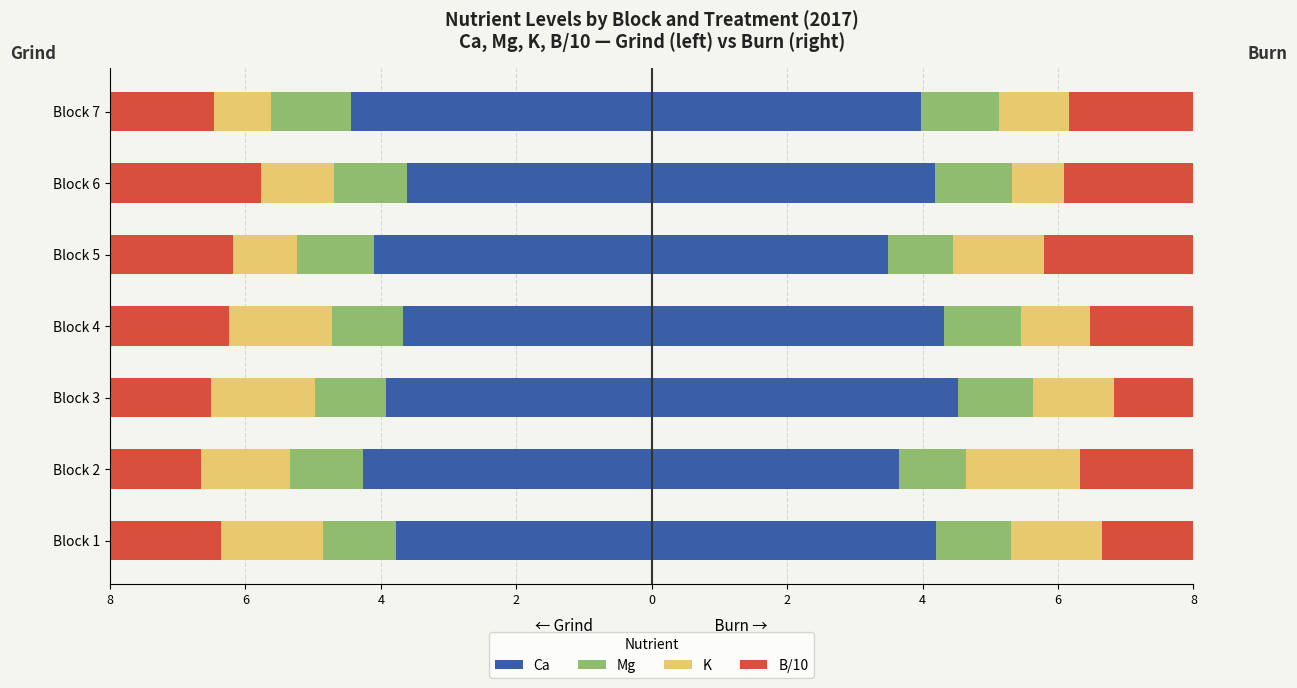

What is the minimum value shown in the chart?

-4.4